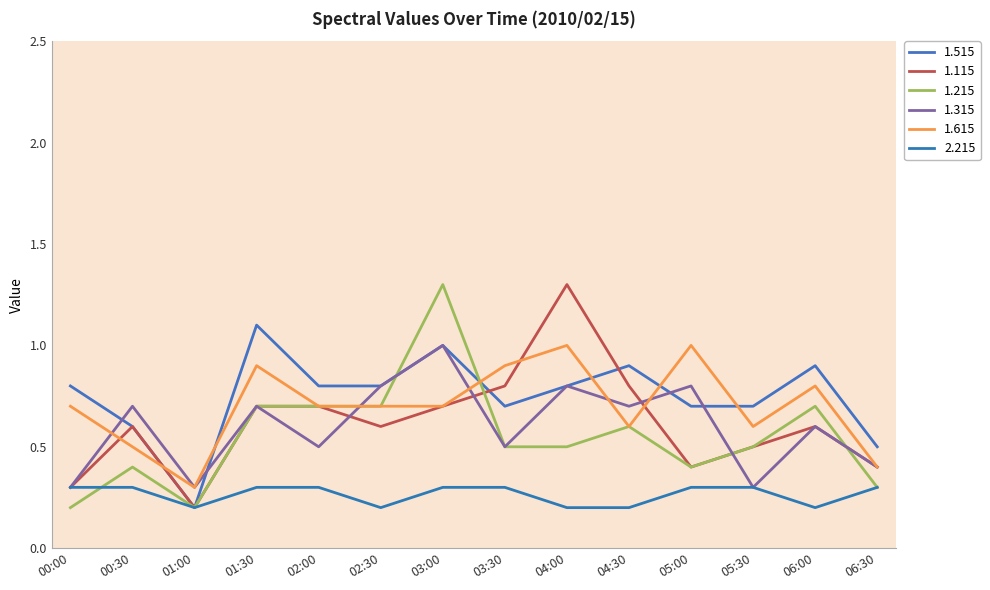

Which series has the largest total across all categories?

1.515